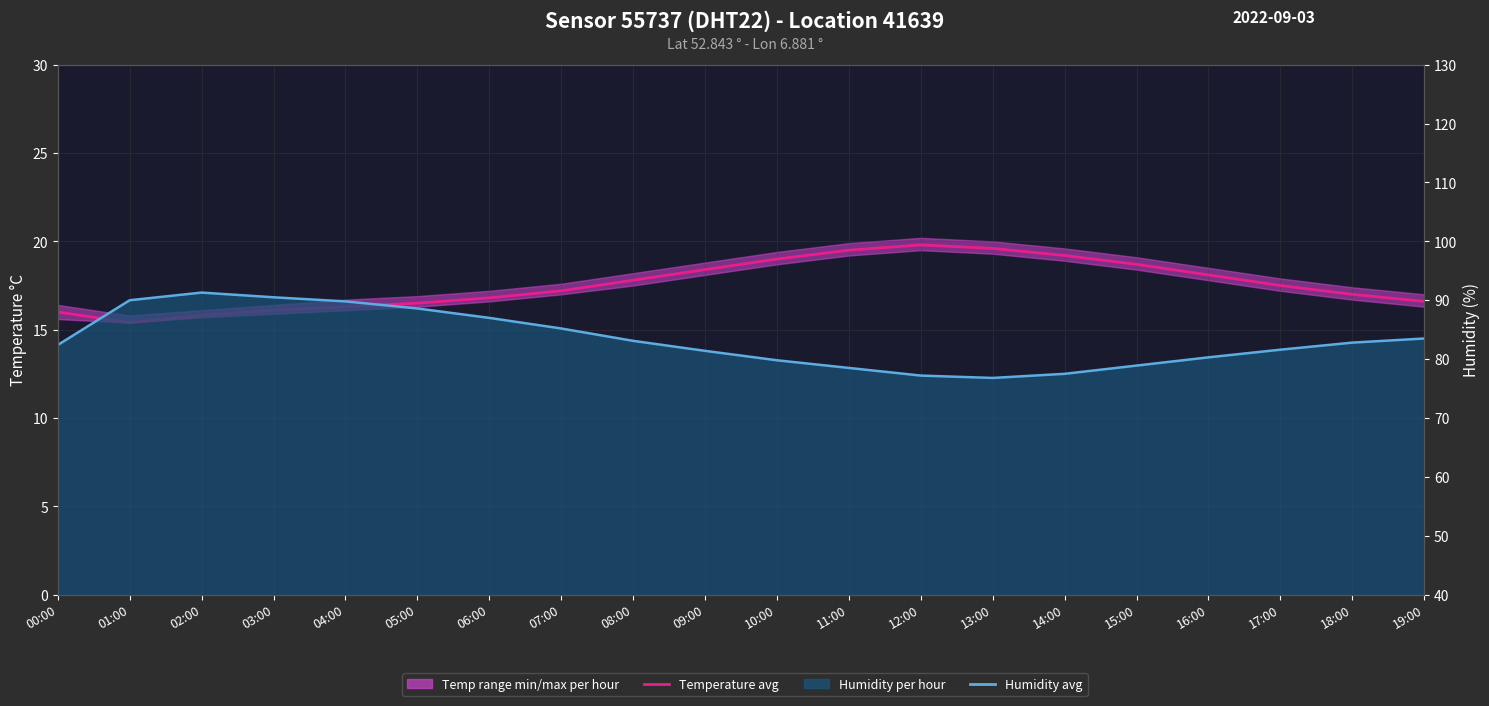

Which category has the highest value across all series?

02:00